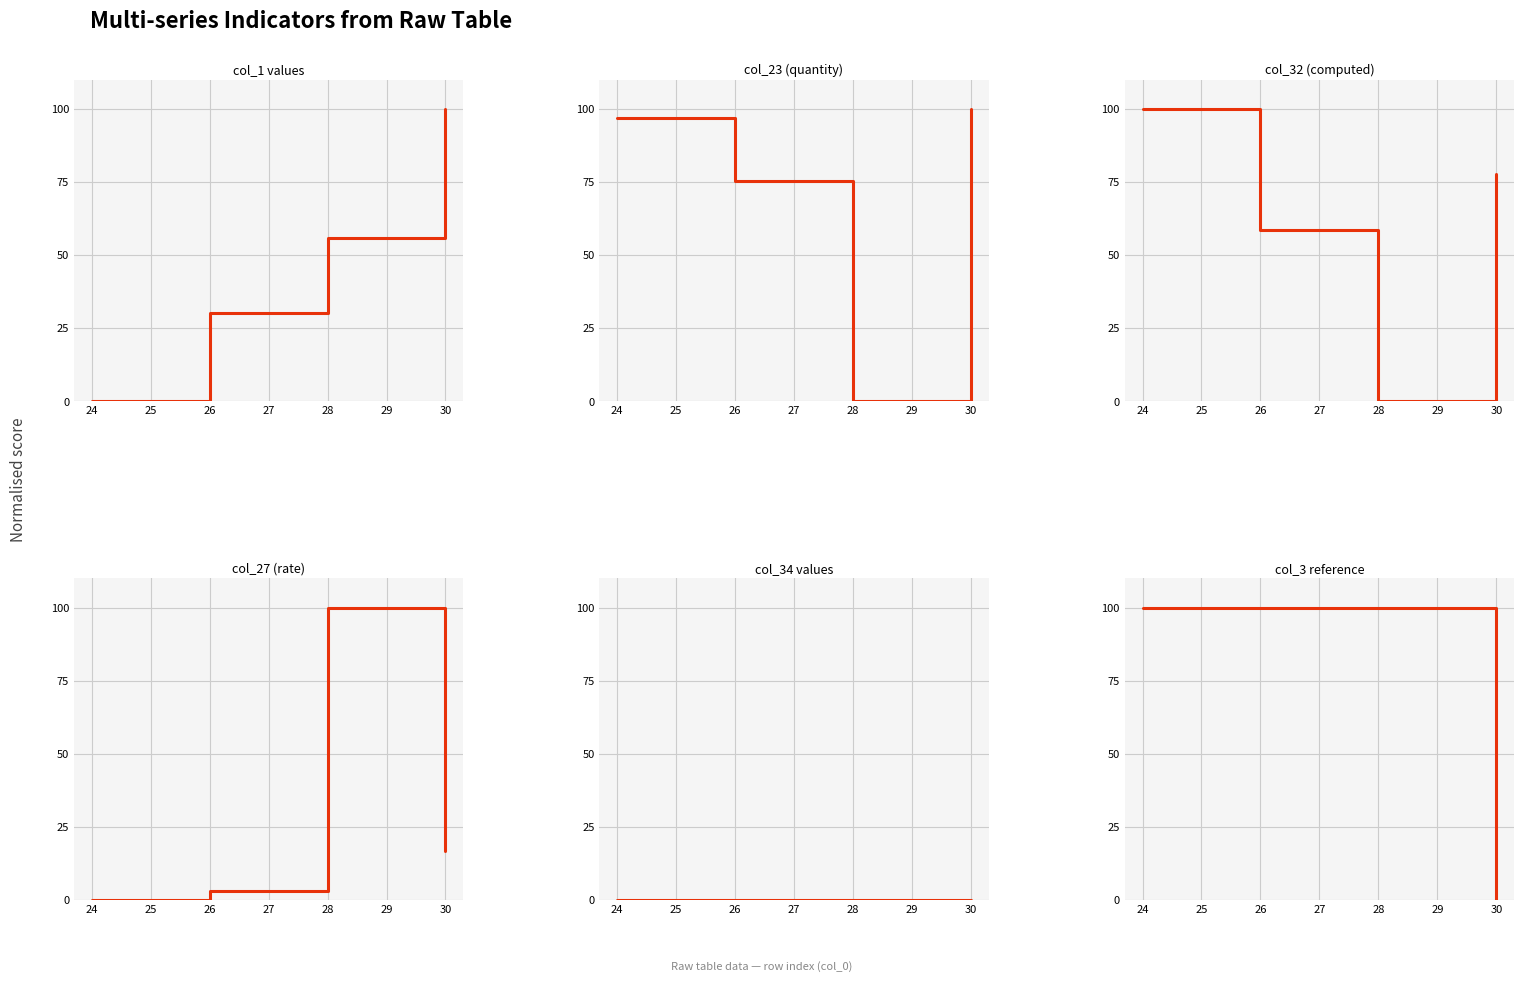

At which category is the sum across all series the highest?

24